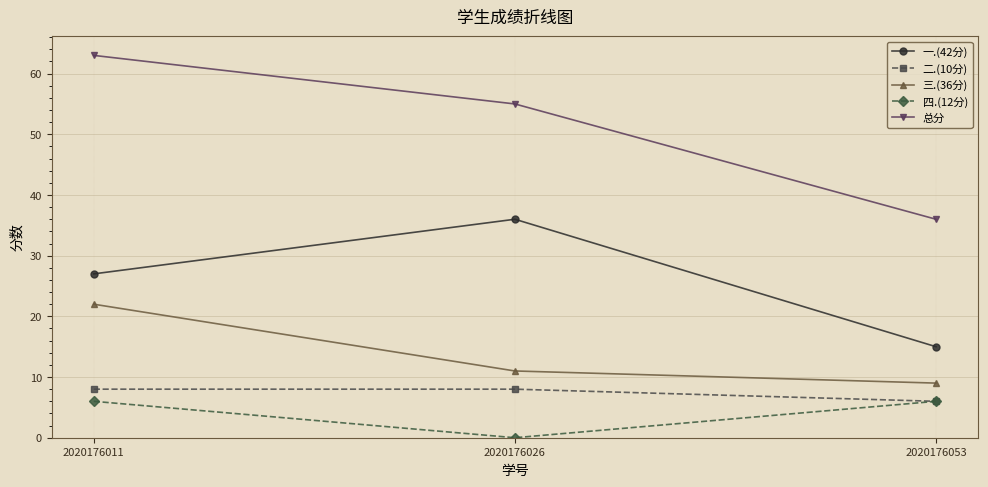

How many series are shown in this chart?

5